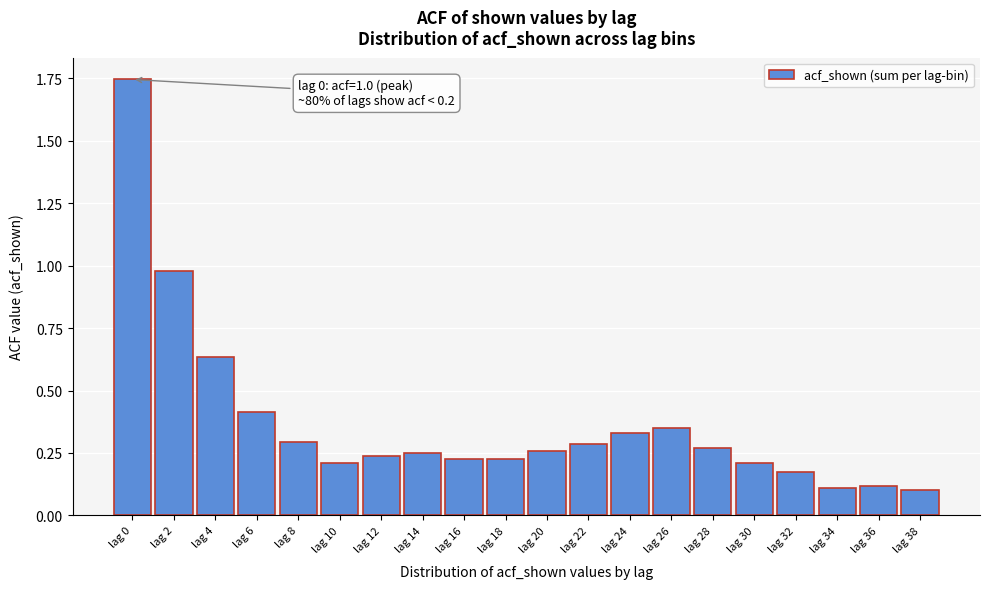

Is it true that the value at lag 8 is 0.1?

False